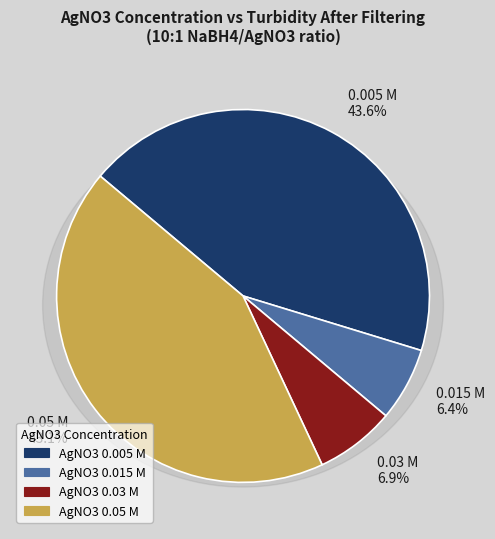

To the nearest percent, what is the difference between the largest and smallest slice percentages?

37%